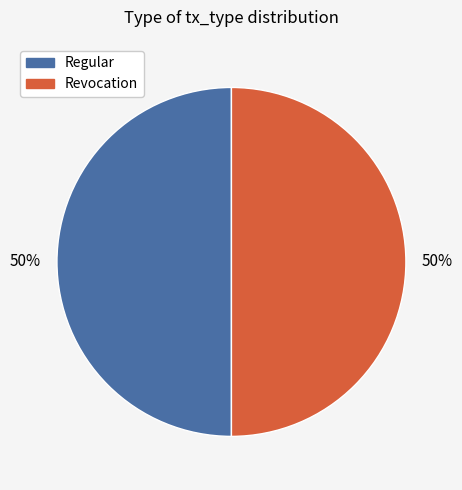

Approximately how many times larger is the value at Revocation compared to Regular?

1.0